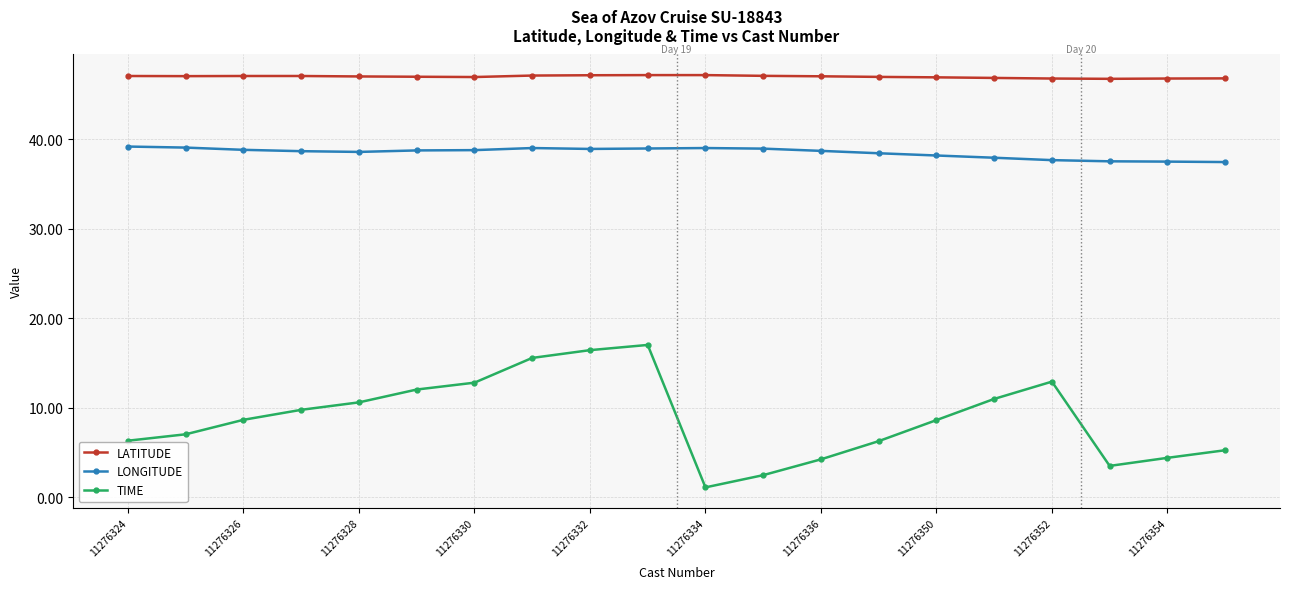

What is the value of the LATITUDE point at the 7th from the left?

47.0